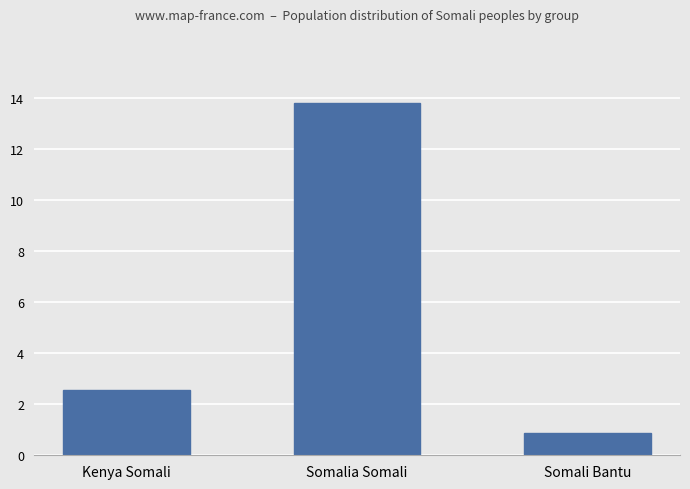

Rank the categories by value from highest to lowest.

Somalia Somali, Kenya Somali, Somali Bantu